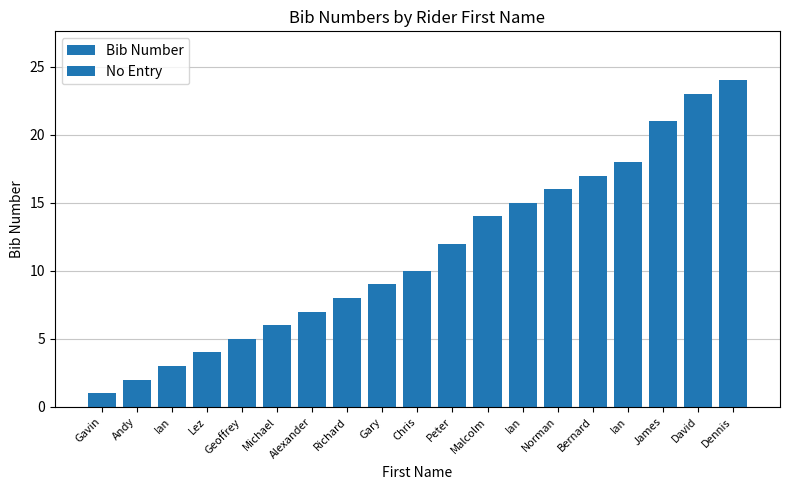

How many distinct data groups are displayed?

1